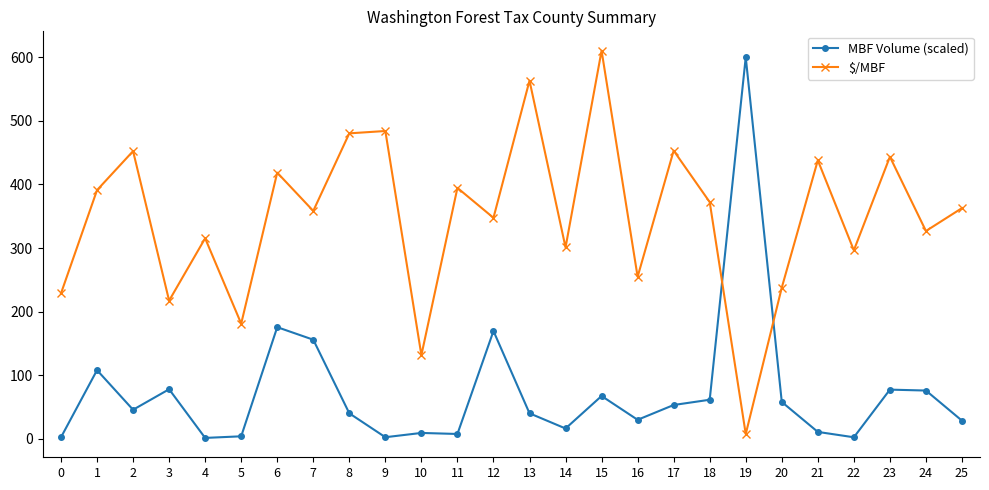

List the series in order of their peak value, highest first.

$/MBF, MBF Volume (scaled)